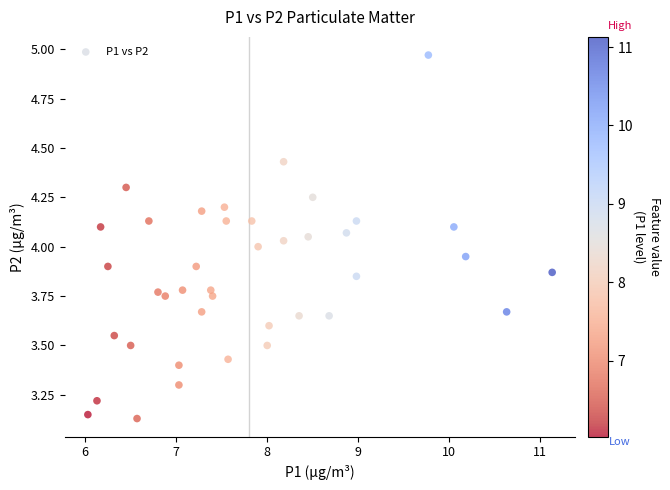

What is the range of Y values (max minus min)?

1.8